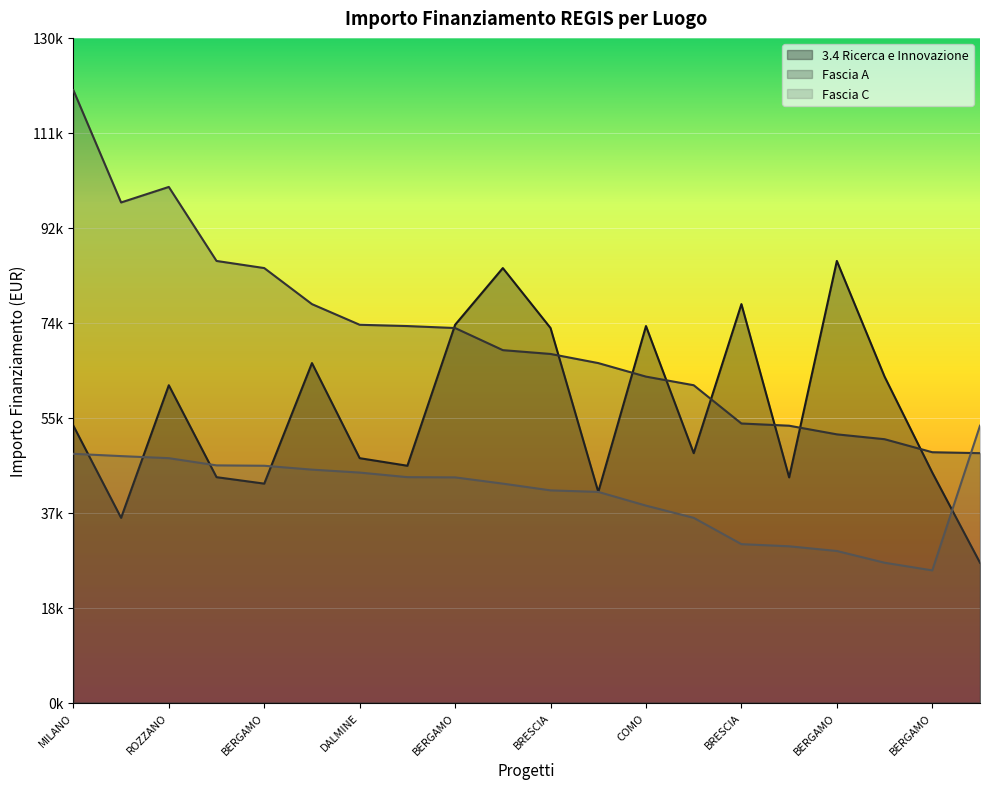

Rank the series by their average value, from highest to lowest.

Fascia A, 3.4 Ricerca e Innovazione, Fascia C